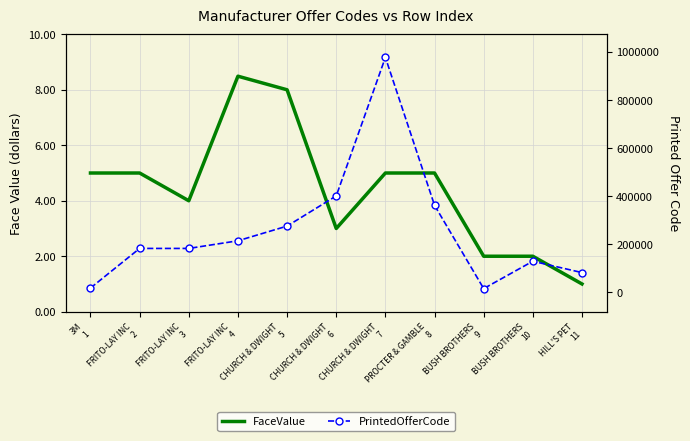

List the series in order of their peak value, lowest first.

FaceValue, PrintedOfferCode